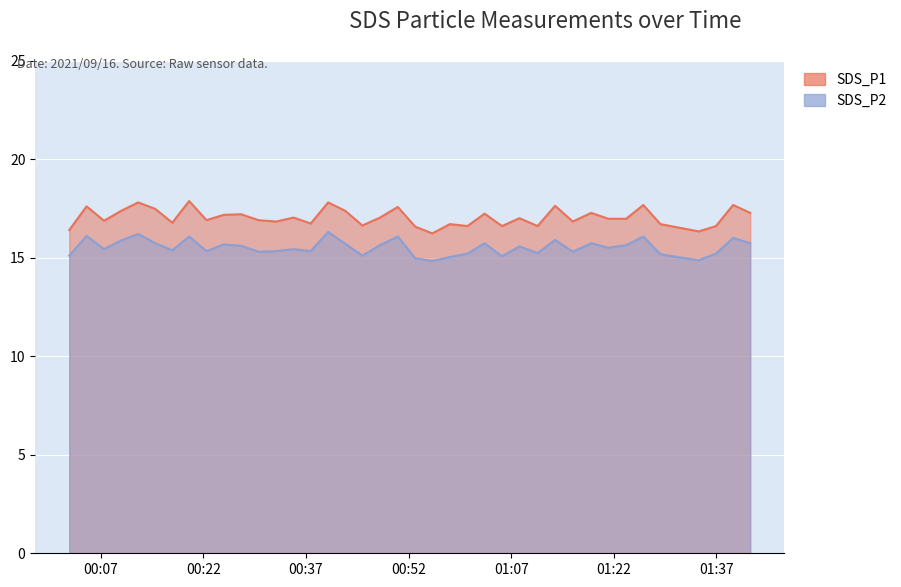

What position from the right is 2021/09/16 00:58:03?

18